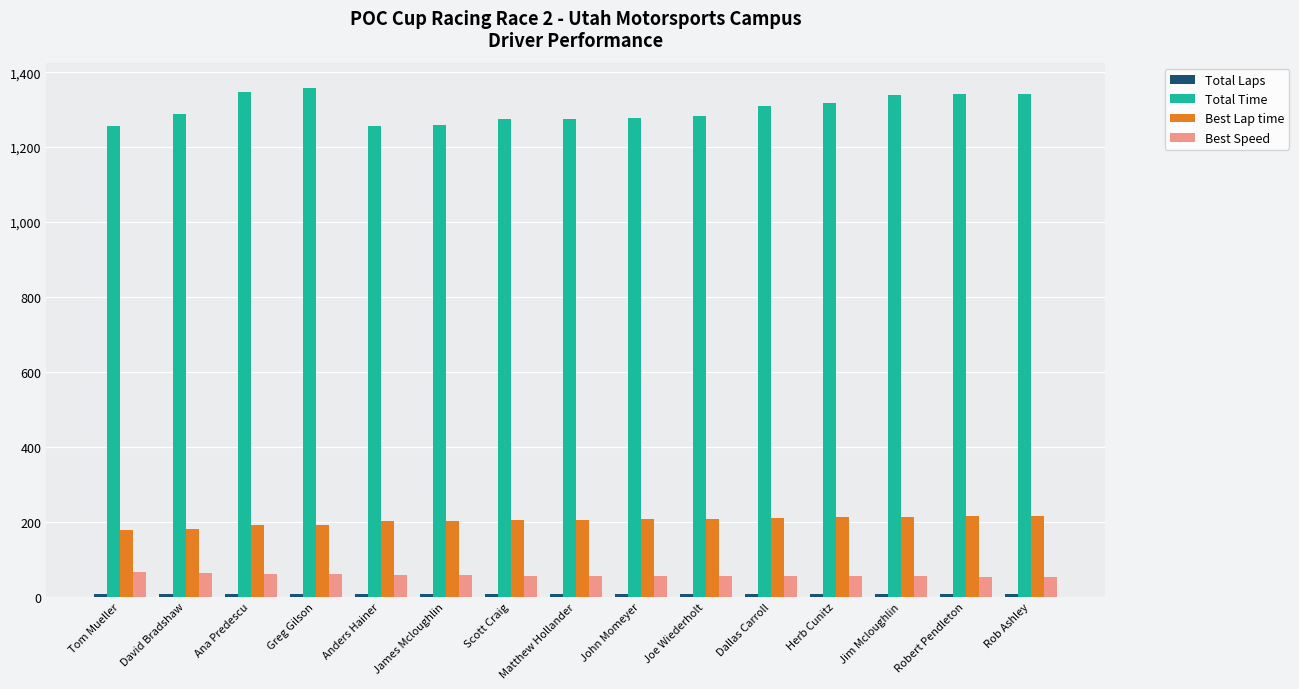

The Total Time series shows 2034.7 at Herb Cunitz. True or false?

False